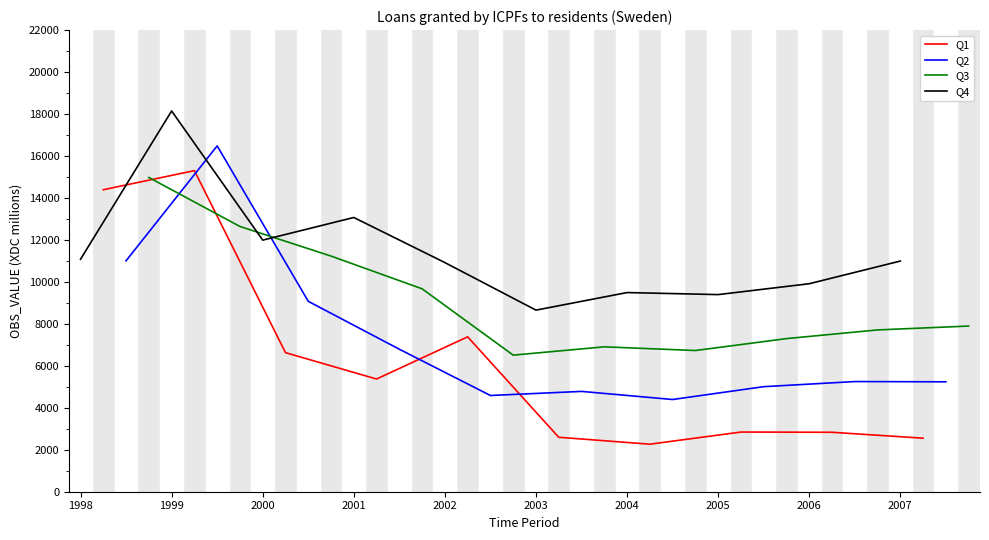

In Q1, how many points are lower than both neighbors (excluding endpoints)?

2